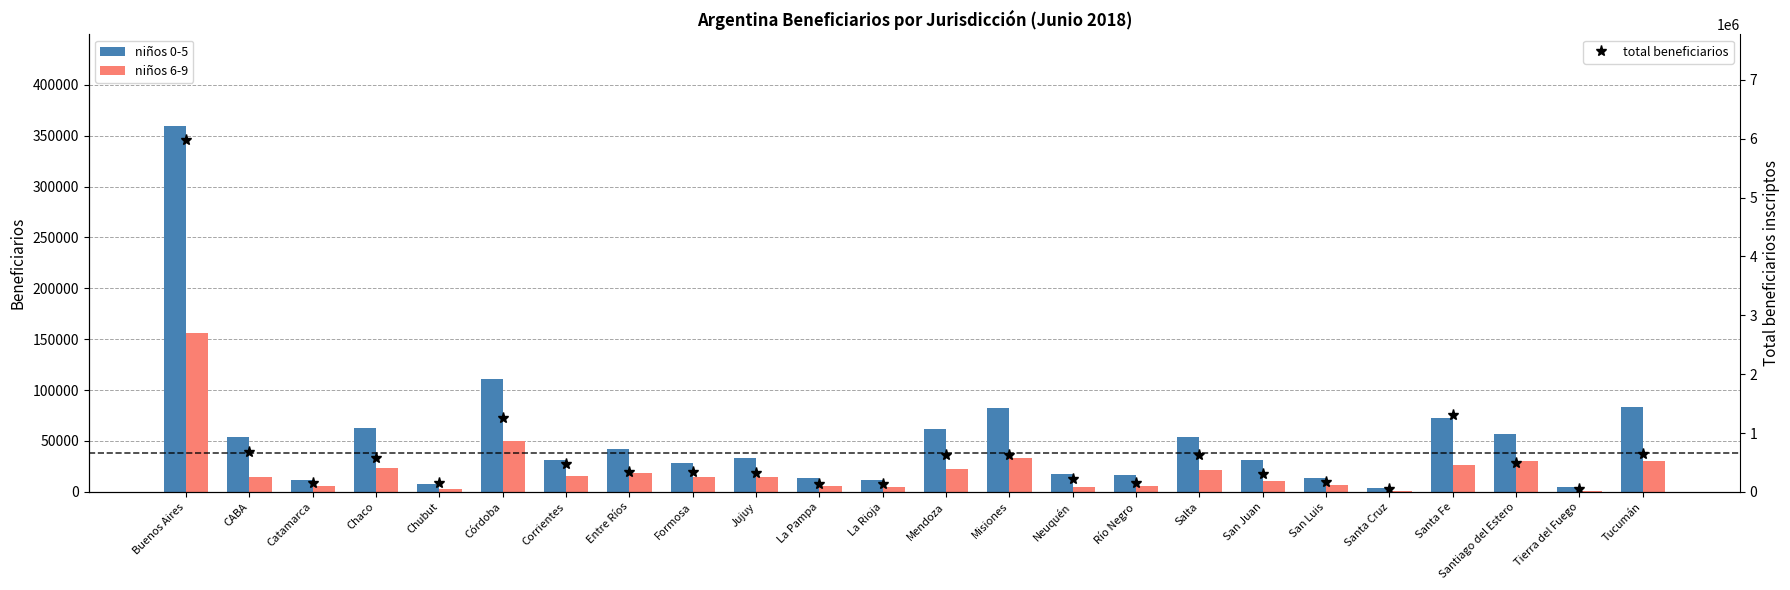

What is the value of the total beneficiarios bar at the 23rd from the left?

48963